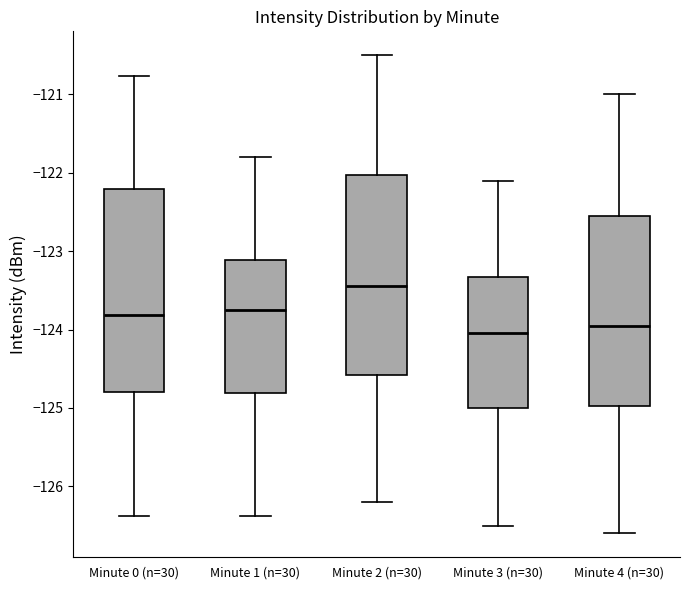

Where is the upper edge of the box for Minute 3 (n=30) on the y-axis? The values are not printed on the chart, so give them approximately, as read against the axis.

-123.3